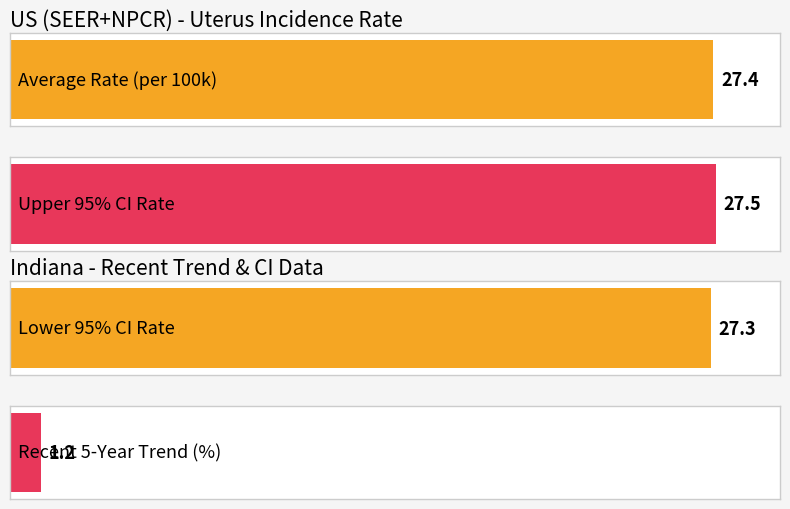

True or false: Age-Adjusted Incidence Rate has a value of 16.1 at US (SEER+NPCR).

False